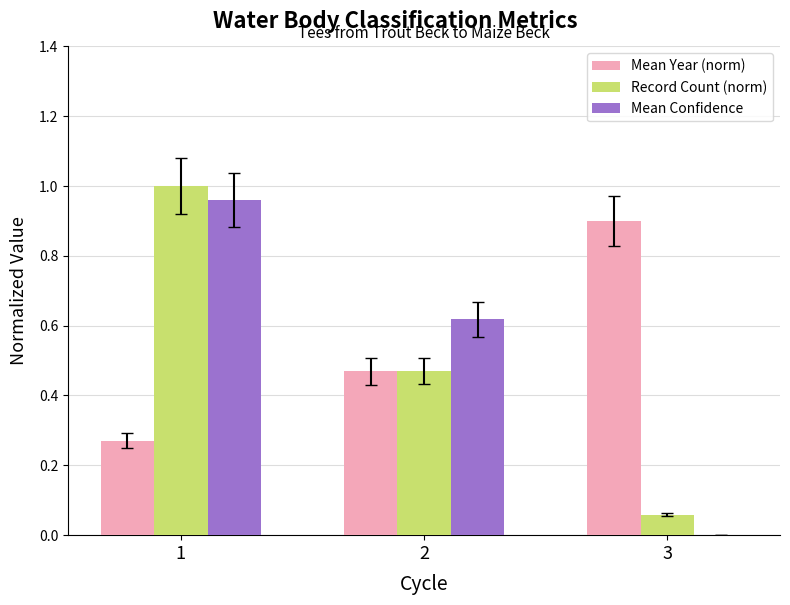

Does the chart contain stacked bars?

No